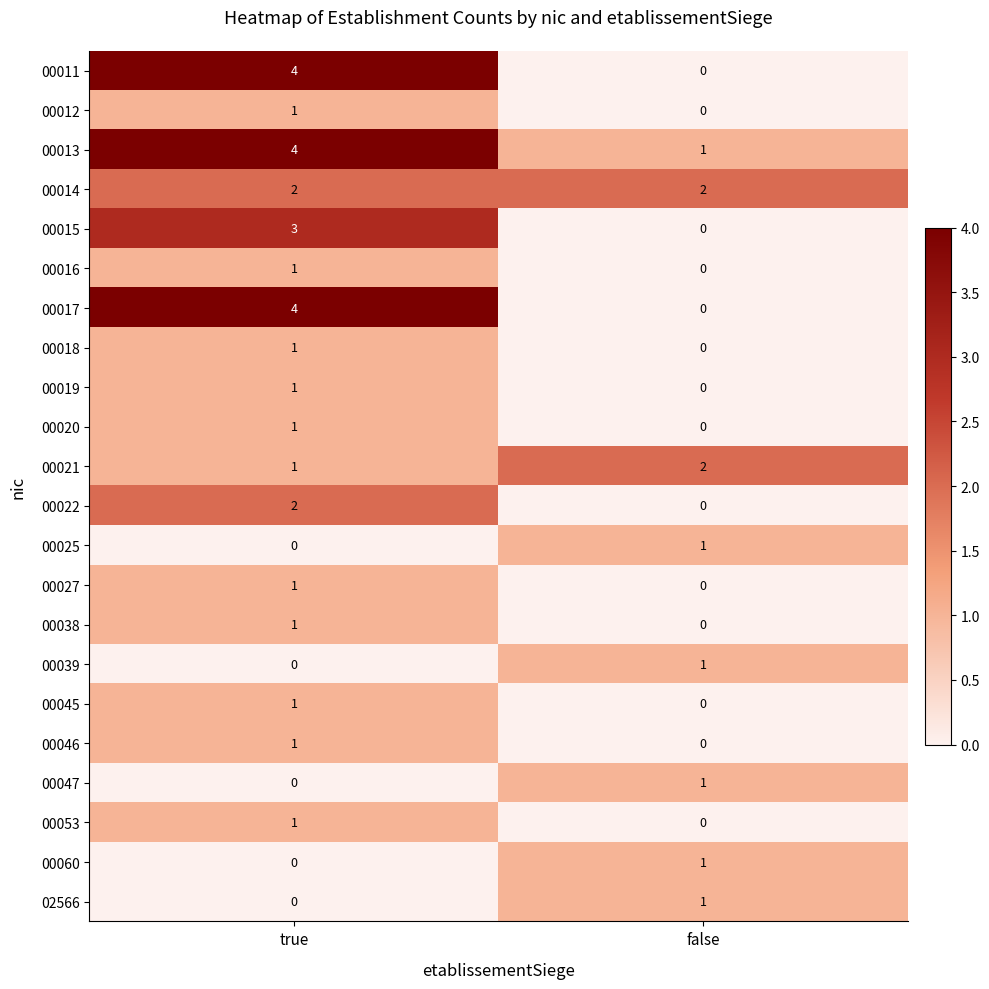

What is the sum of all 00017 values?

4